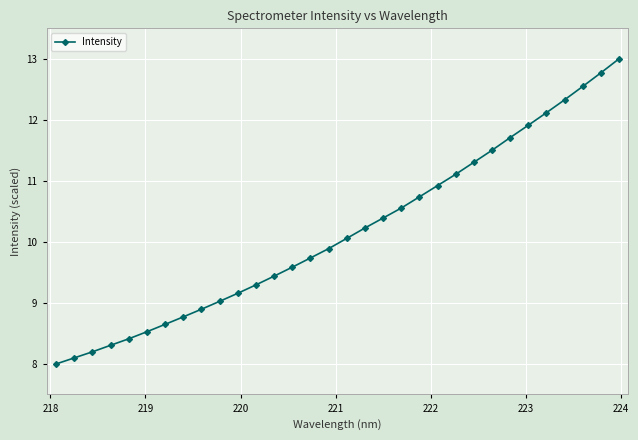

Reading left to right, transcribe all the data shown in this chart.

8.0	8.1	8.2	8.3	8.4	8.5	8.6	8.8	8.9	9.0	9.2	9.3	9.4	9.6	9.7	9.9	10.1	10.2	10.4	10.6	10.7	10.9	11.1	11.3	11.5	11.7	11.9	12.1	12.3	12.5	12.8	13.0